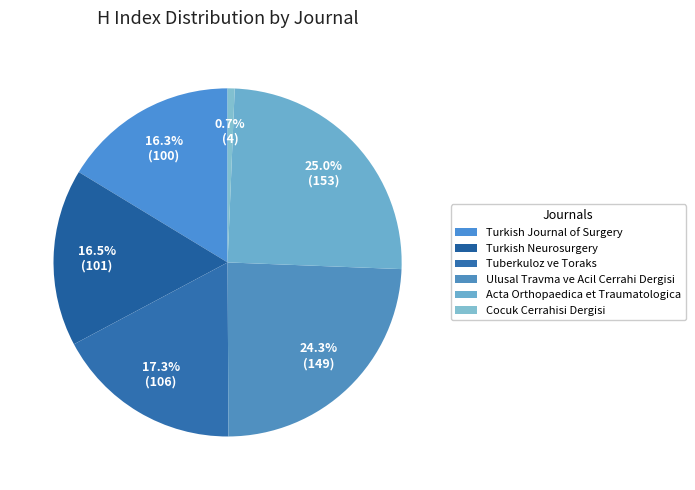

To the nearest percent, what is the average slice percentage?

17%